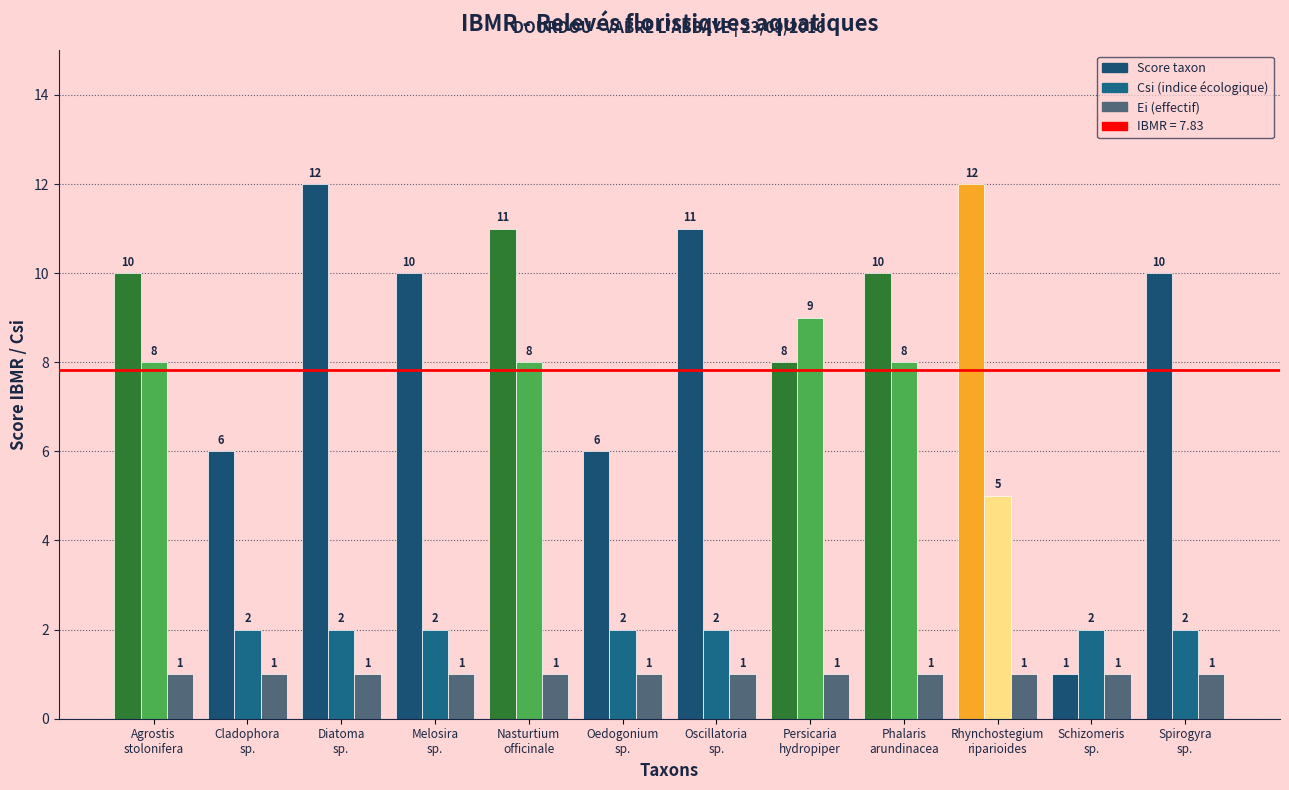

What is the label of the 1st bar from the left?

Agrostis
stolonifera